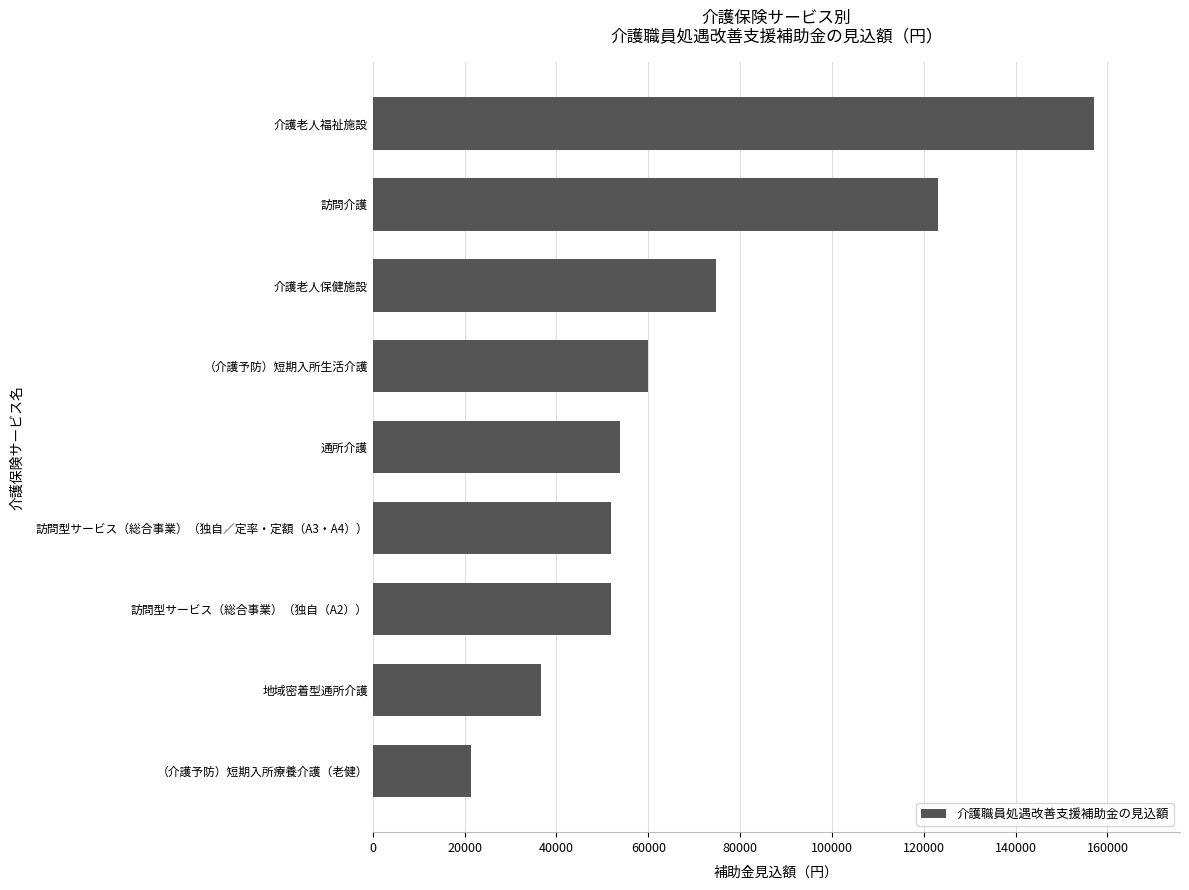

Between （介護予防）短期入所生活介護 and （介護予防）短期入所療養介護（老健）, which is larger?

（介護予防）短期入所生活介護